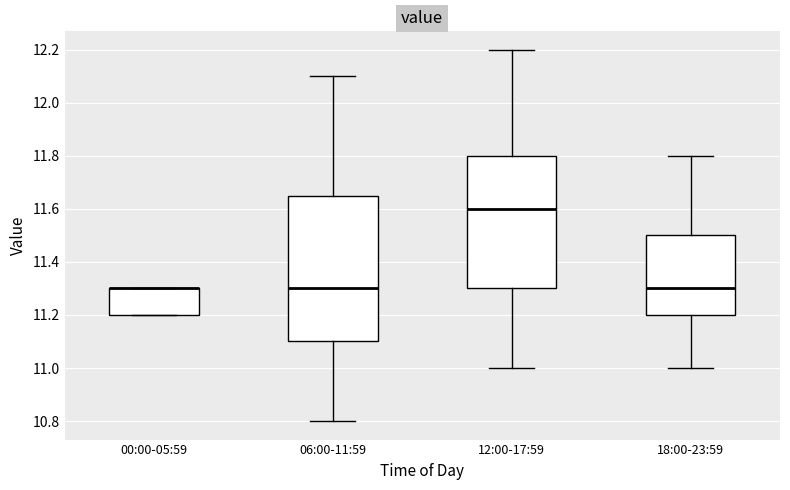

Reading left to right, read every box against the y-axis: the position of its median line, the range the box covers, and the ends of its whiskers. The values are not printed on the chart, so give them approximately, as read against the axis.

00:00-05:59: median 11.30 (drawn on the box's upper edge), box 11.20 to 11.30, whiskers 11.20 to 11.30
06:00-11:59: median 11.30, box 11.10 to 11.66, whiskers 10.80 to 12.10
12:00-17:59: median 11.60, box 11.30 to 11.80, whiskers 11.00 to 12.20
18:00-23:59: median 11.30, box 11.20 to 11.50, whiskers 11.00 to 11.80